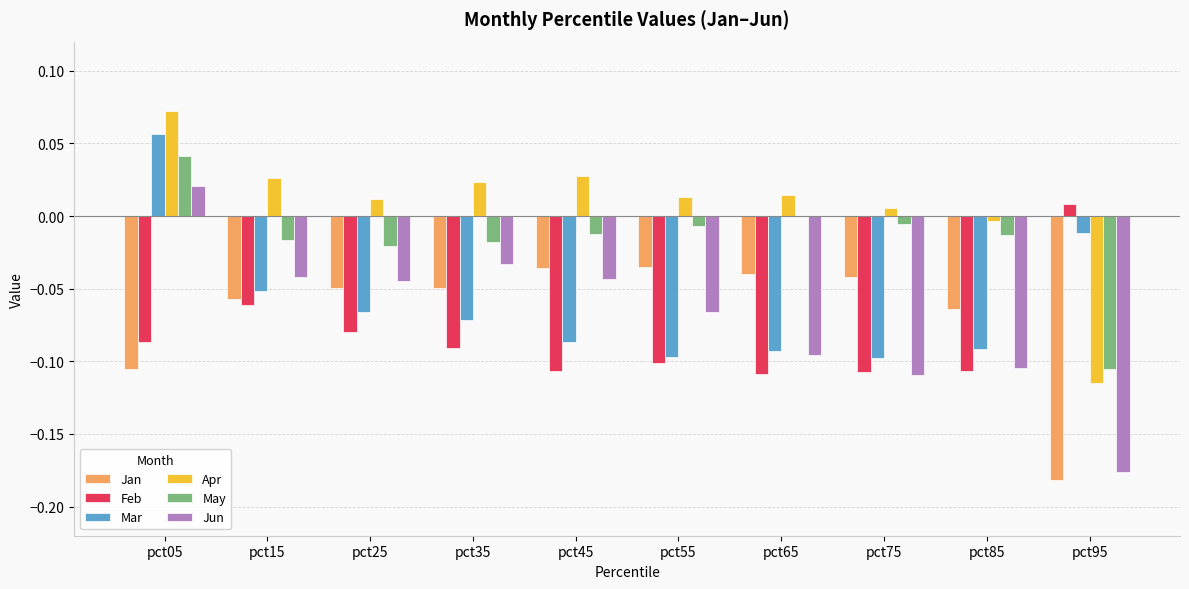

Which category has the highest value across all series?

pct05